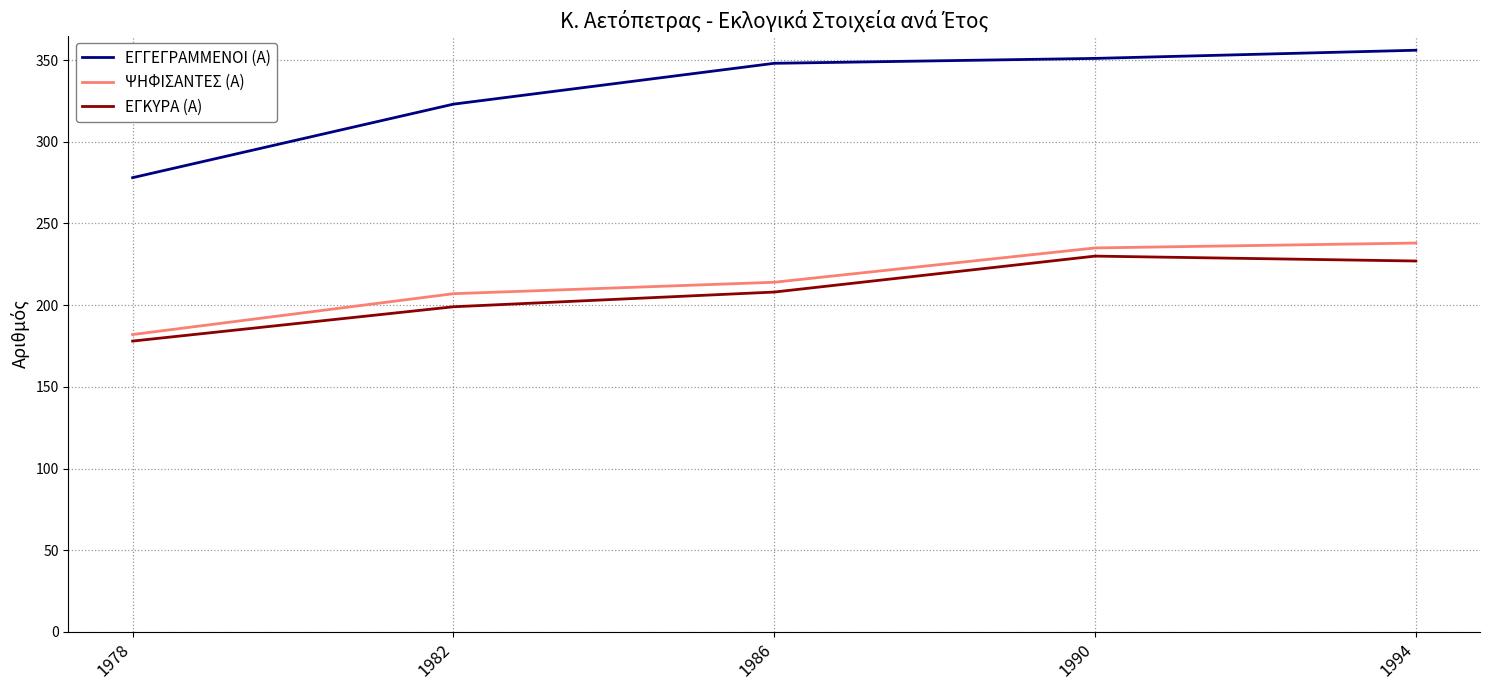

What is the smallest value displayed?

178